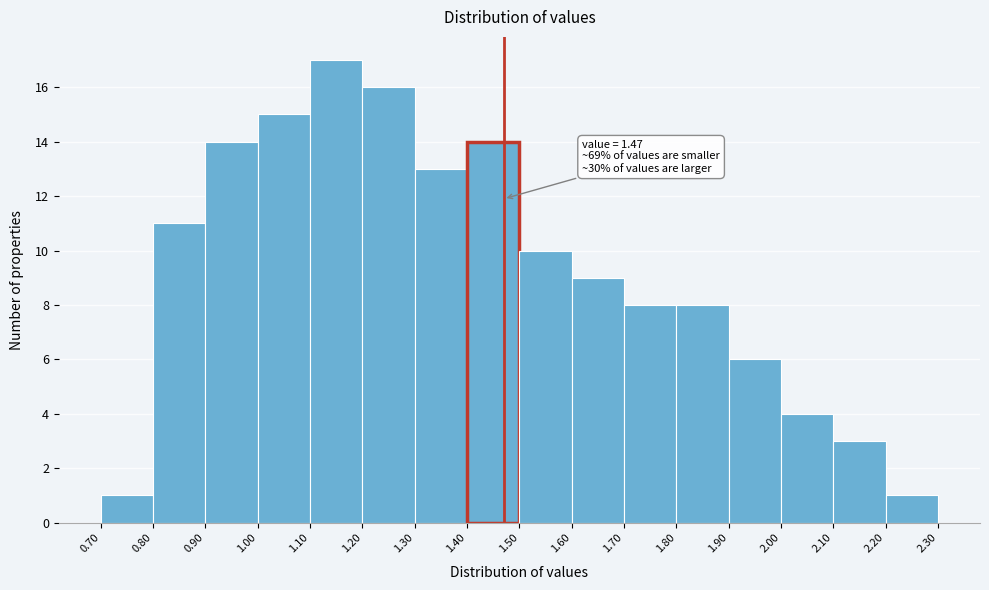

Which range on the x-axis has the tallest bar?

1.10 to 1.20